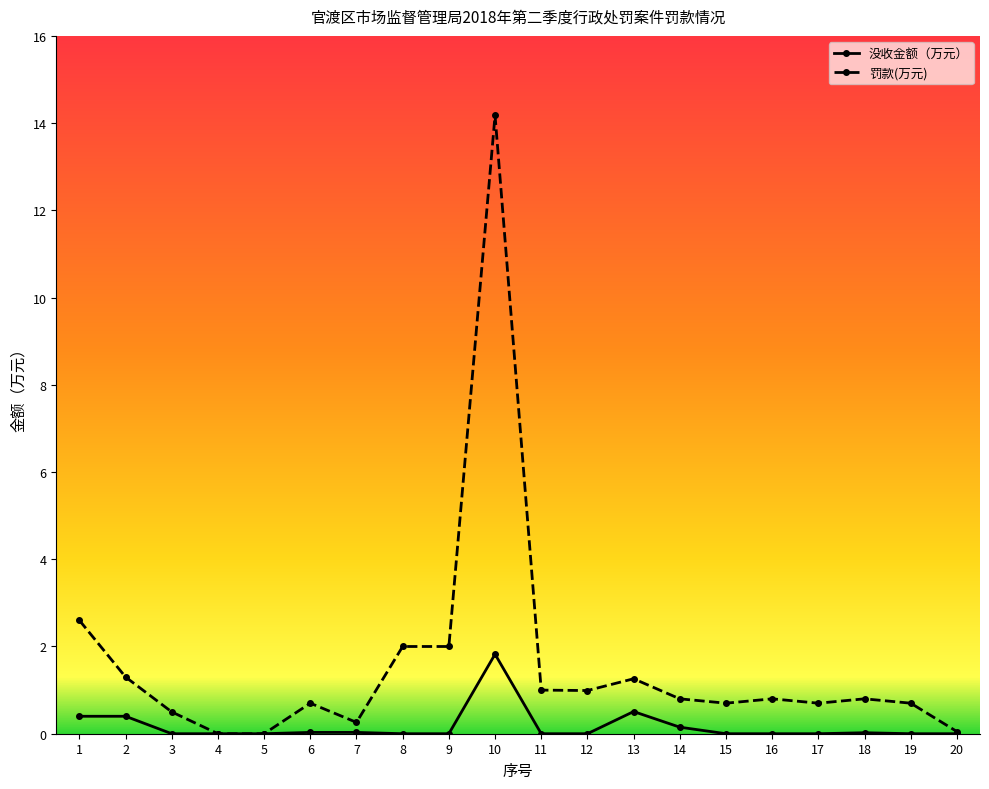

True or false: 没收金额（万元） has more than 1 points higher than both neighbors.

True